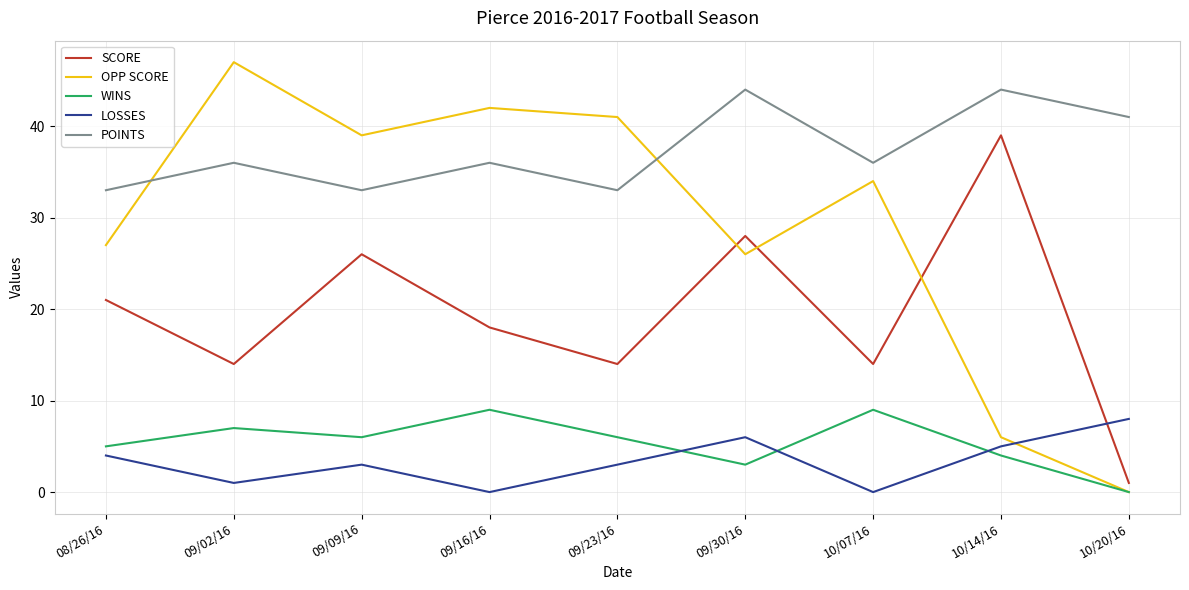

Is the value of SCORE at 10/14/16 greater than the value of LOSSES at 09/02/16?

Yes